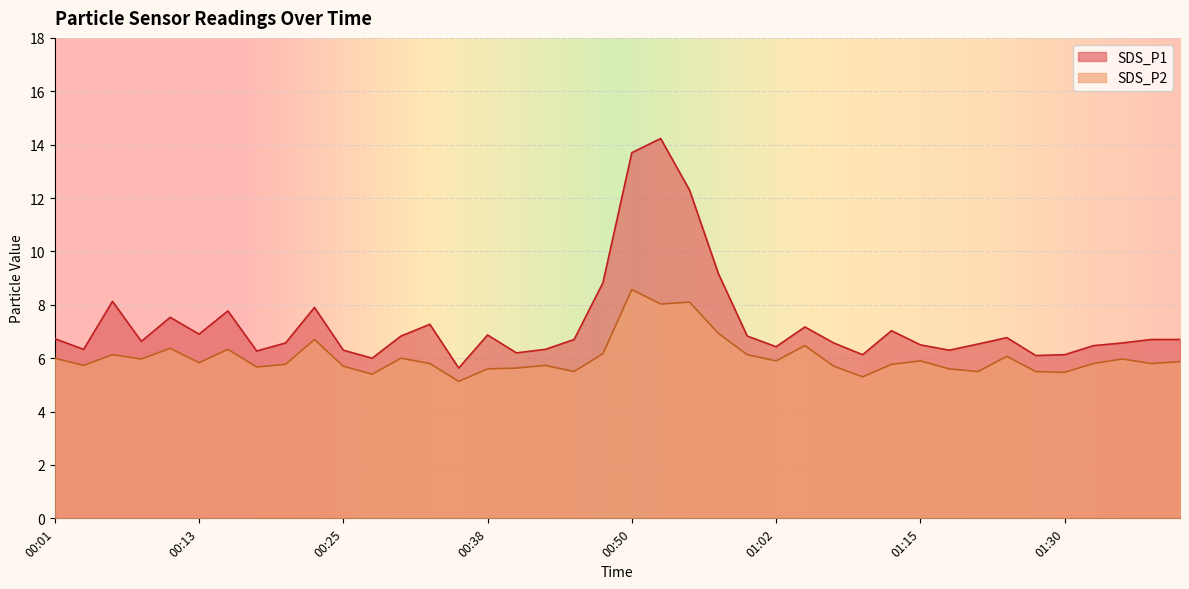

What is the difference between the second highest and minimum values in the SDS_P1 series?

8.1